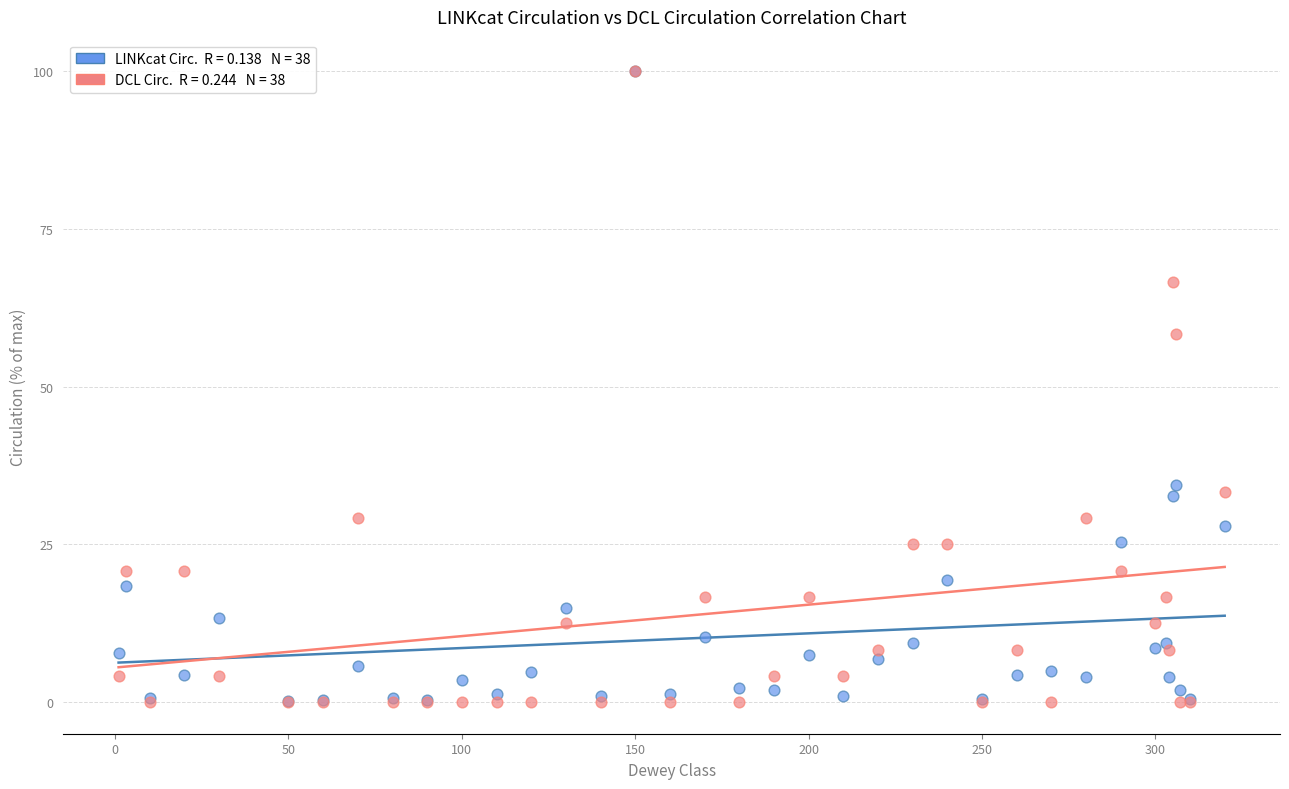

Across all series, what Y value is closest to 50?

58.3